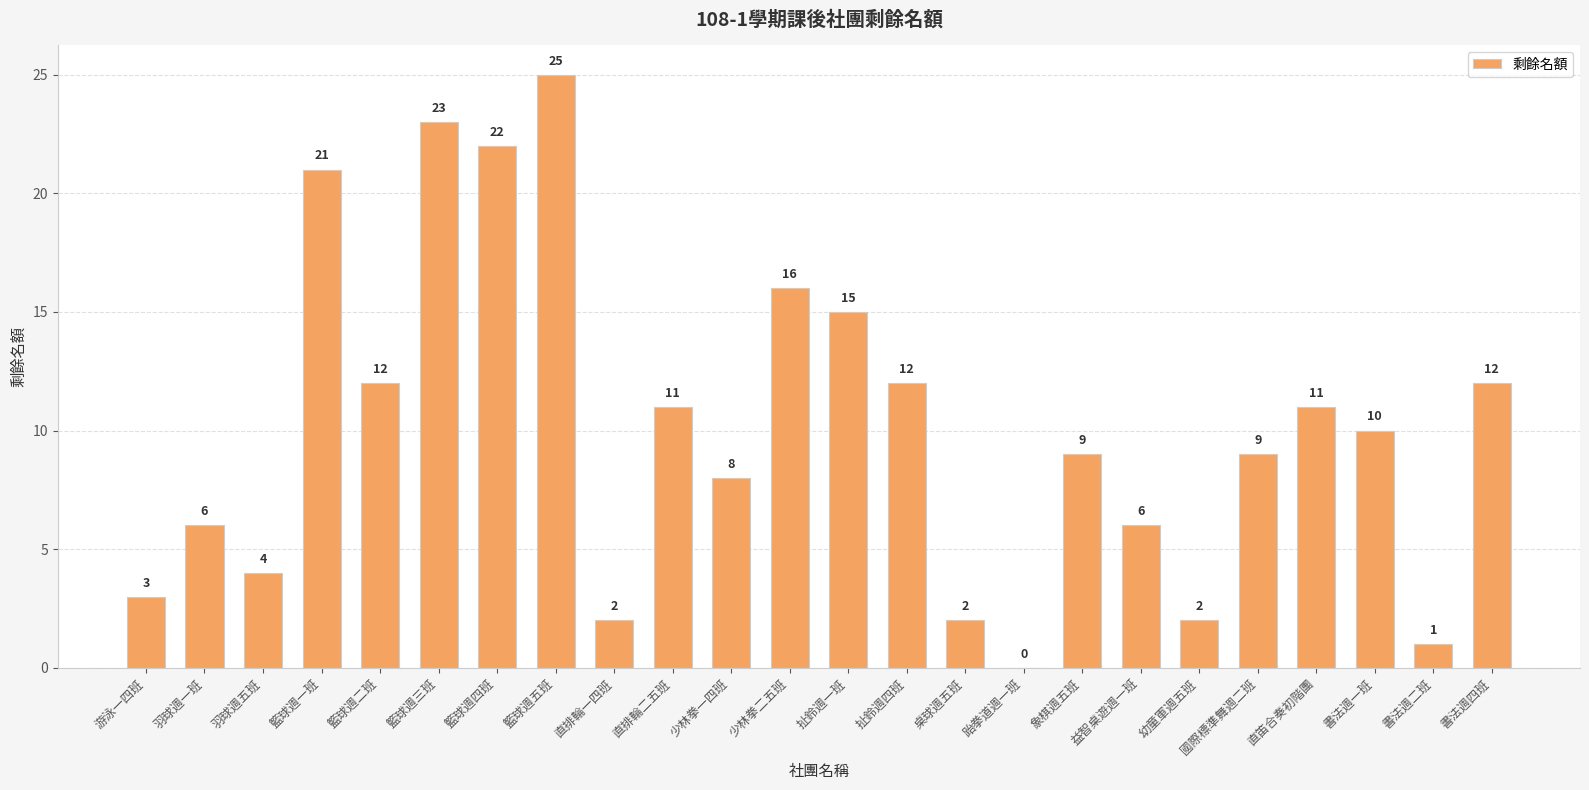

How many distinct data groups are displayed?

1